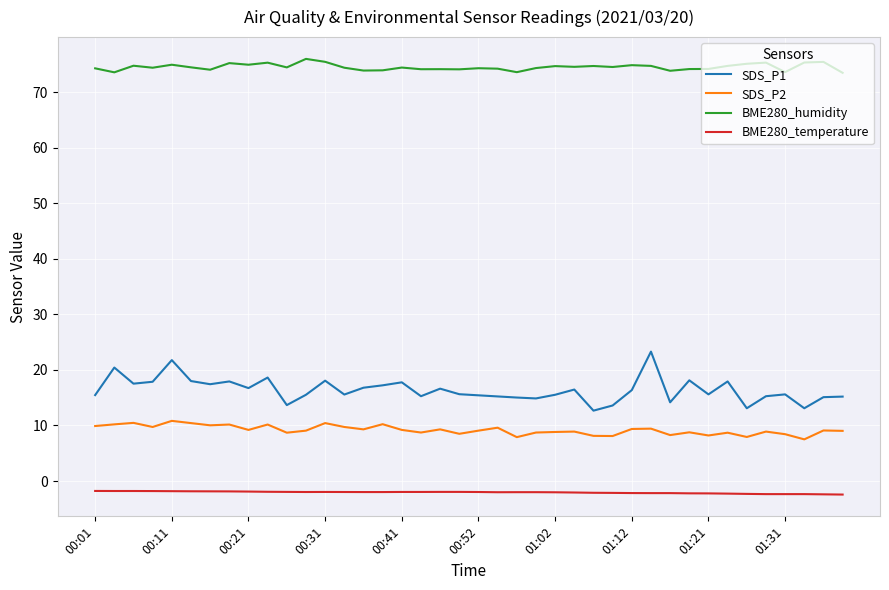

Which series has the largest range (max minus min)?

SDS_P1